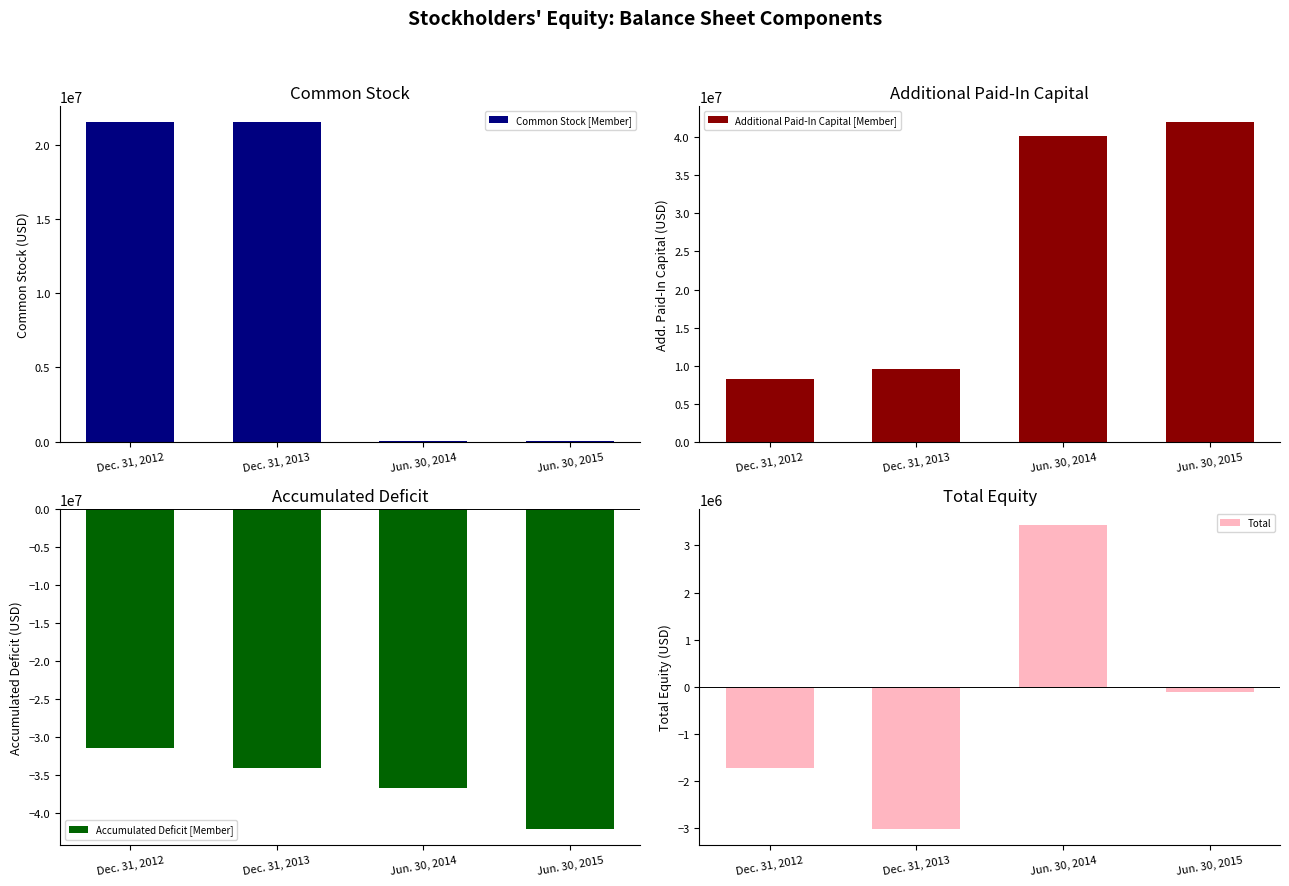

Rank the categories by Common Stock [Member] value from lowest to highest.

Jun. 30, 2014, Jun. 30, 2015, Dec. 31, 2012, Dec. 31, 2013